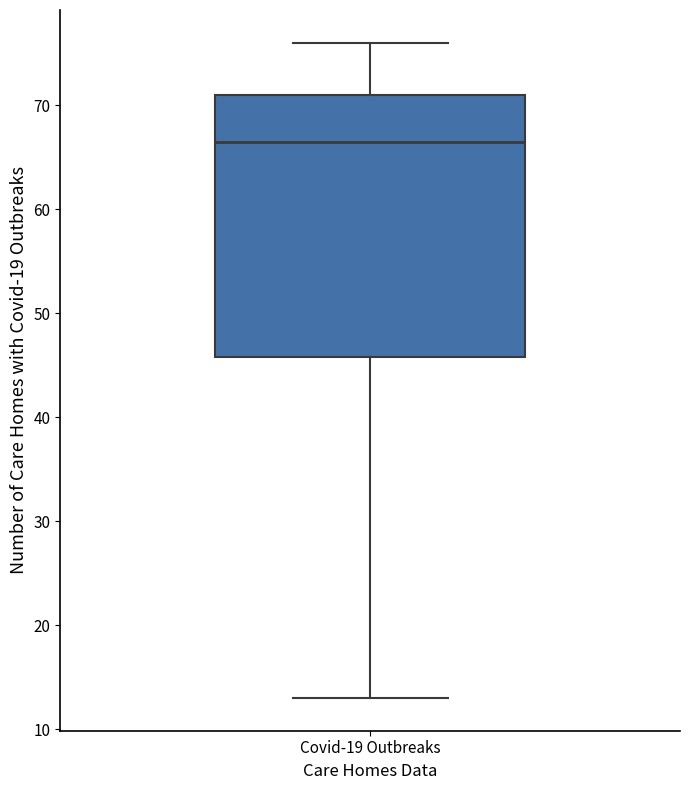

Read this box plot against the y-axis: the position of the median line, the range covered by the box, and the ends of both whiskers. The values are not printed on the chart, so give them approximately, as read against the axis.

median 67, box 46 to 71, whiskers 13 to 76